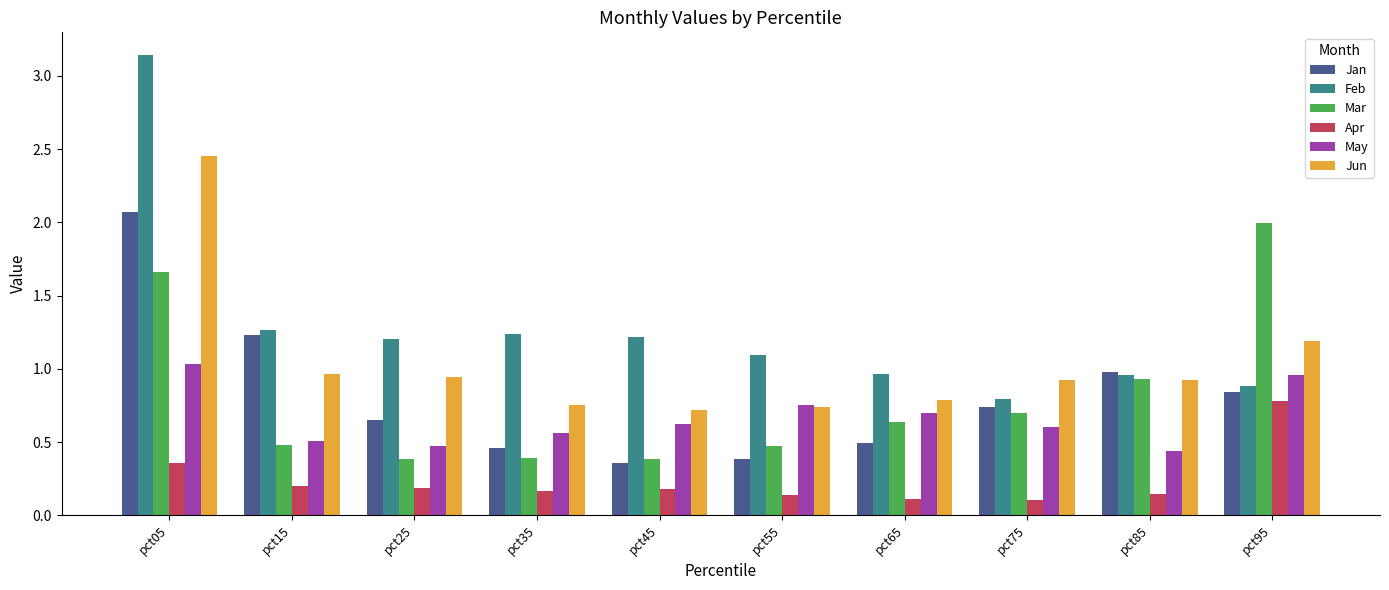

Which series has the widest spread of values?

Feb